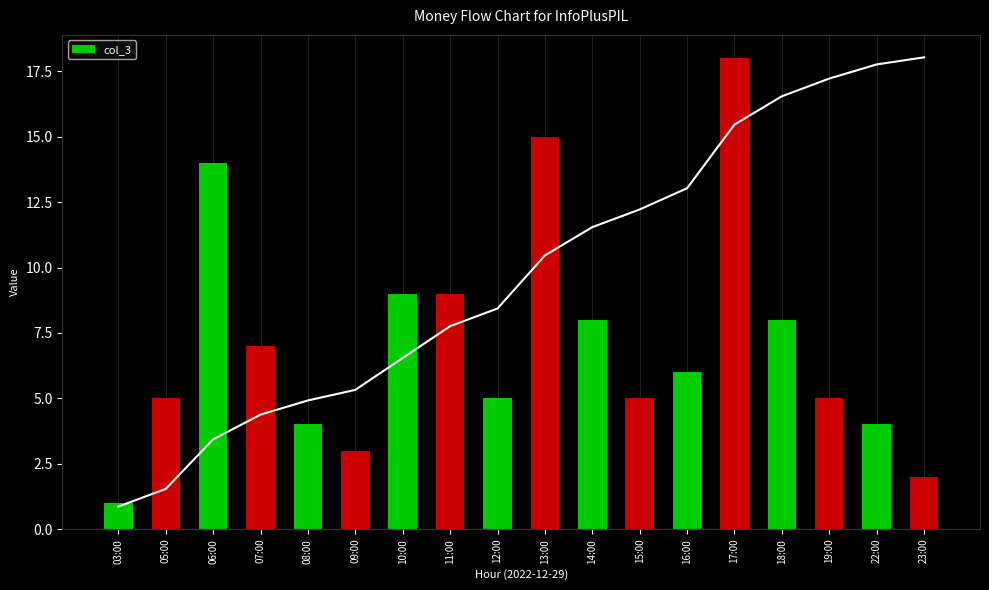

Is it true that col_3 equals 9 at 15:00?

False